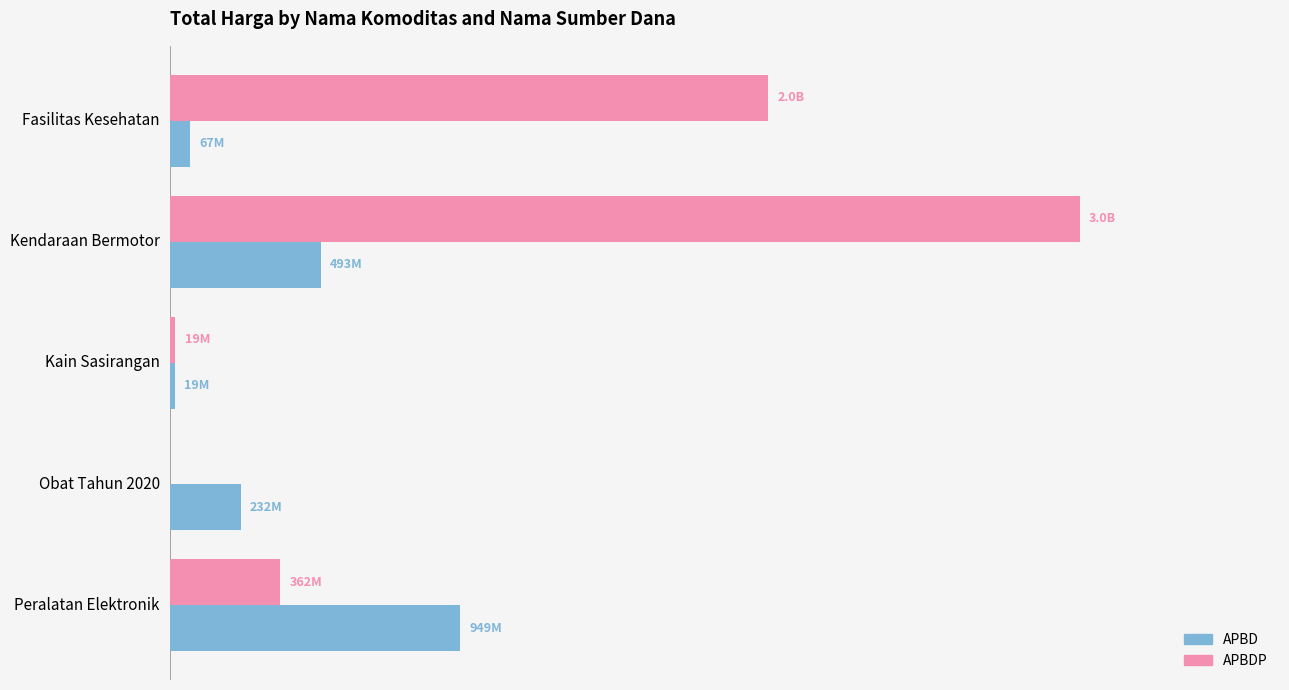

What are all the series names shown in the legend?

APBD, APBDP